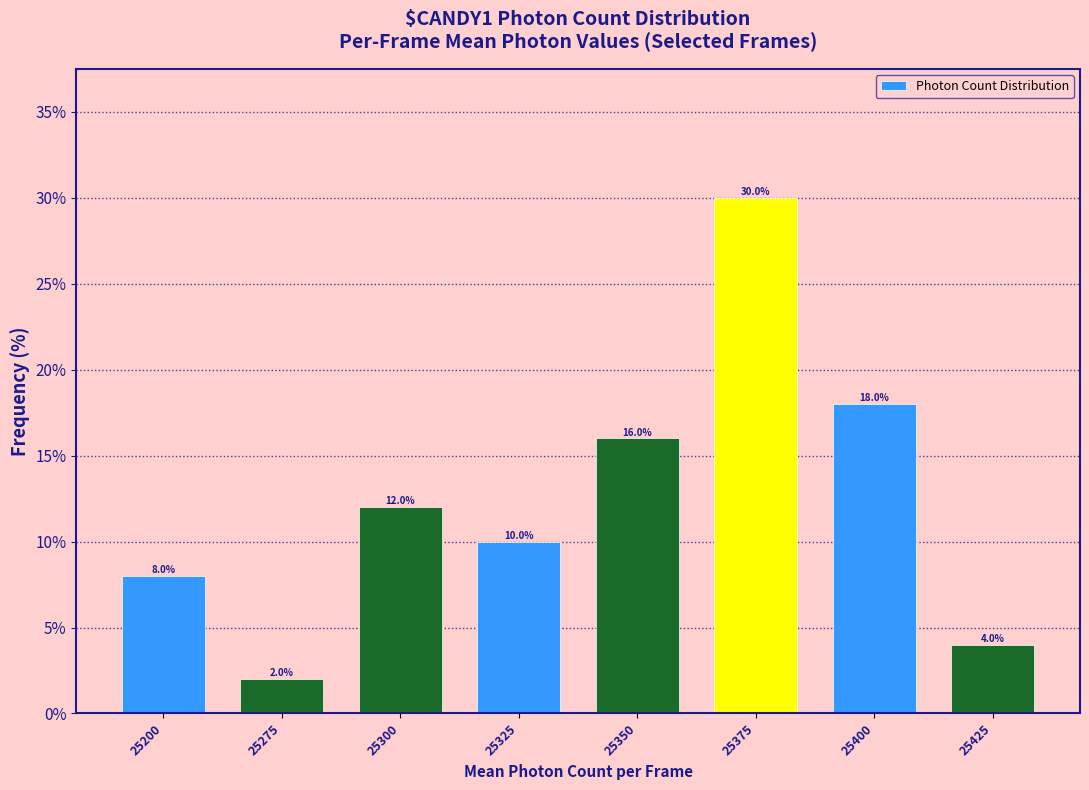

Reading right to left, extract all data points from this chart.

25425=4	25400=18	25375=30	25350=16	25325=10	25300=12	25275=2	25200=8